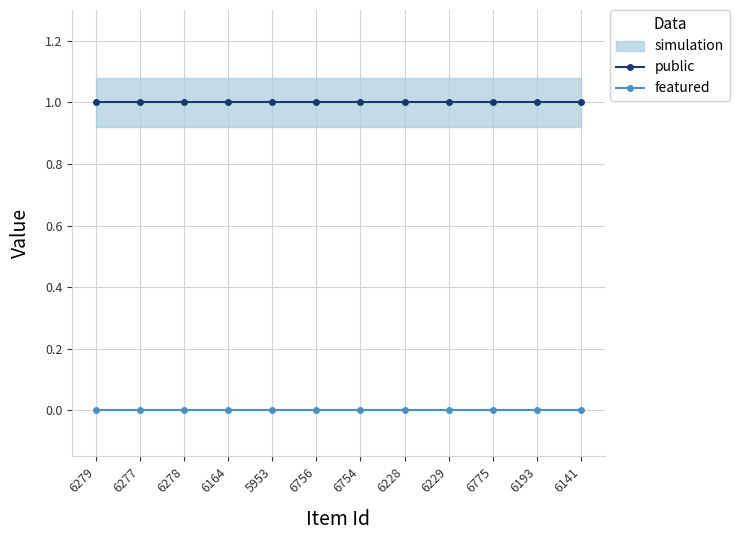

What is the label of the 7th point from the right?

6756